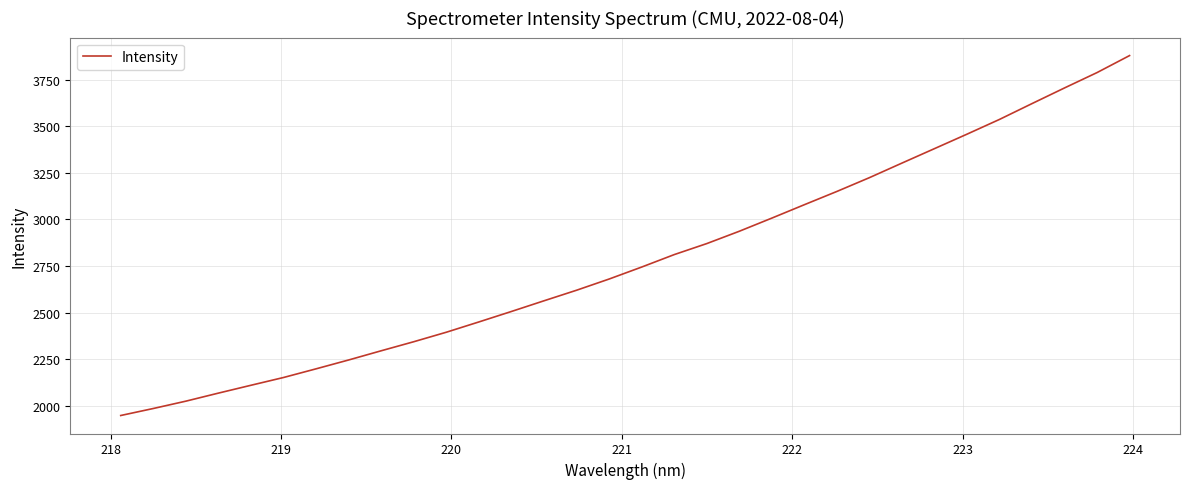

What is the greatest value displayed?

3880.5